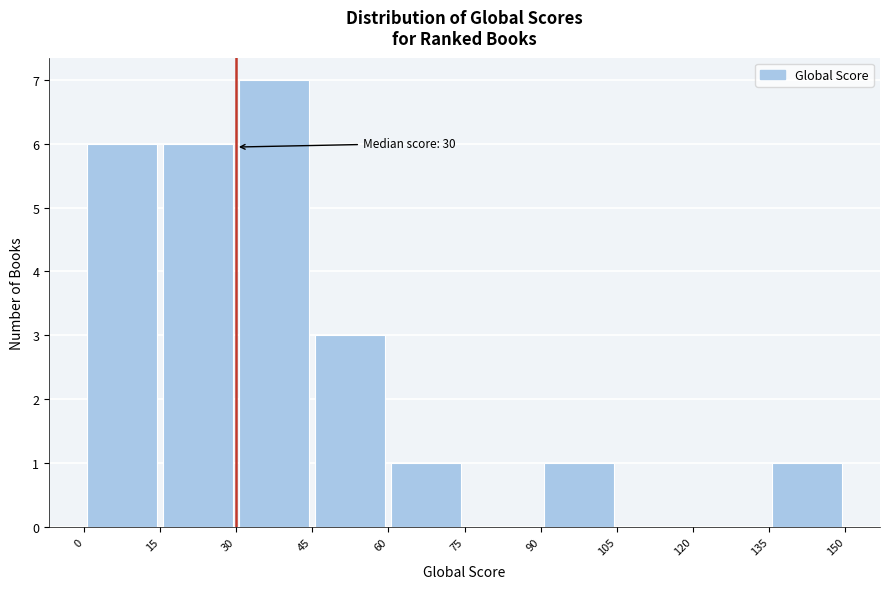

Which range on the x-axis has the tallest bar?

30 to 45